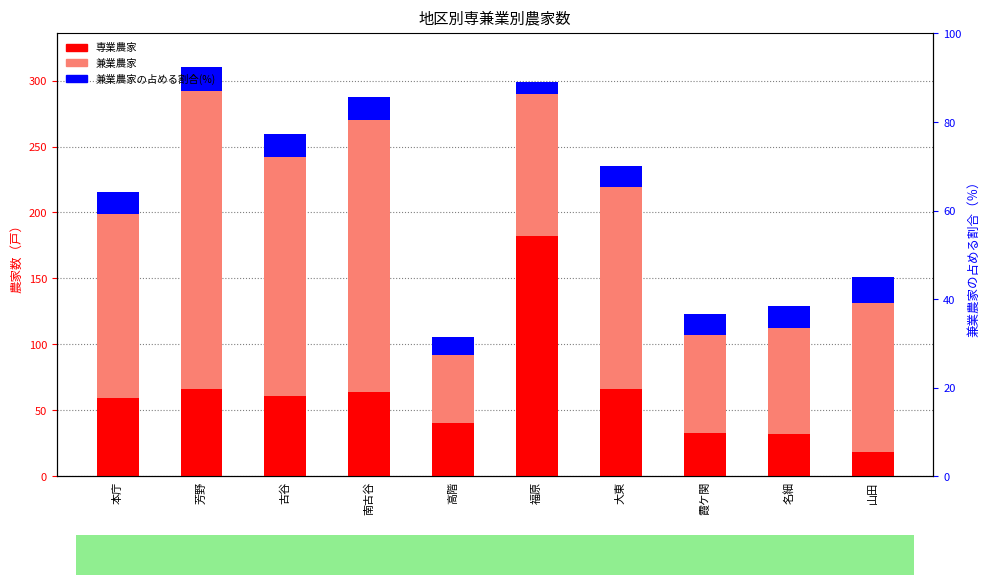

At 芳野, list the series in order from largest to smallest.

兼業農家, 専業農家